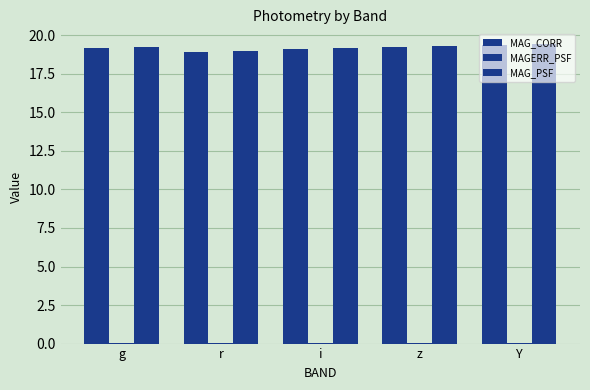

How many groups of bars are there?

5